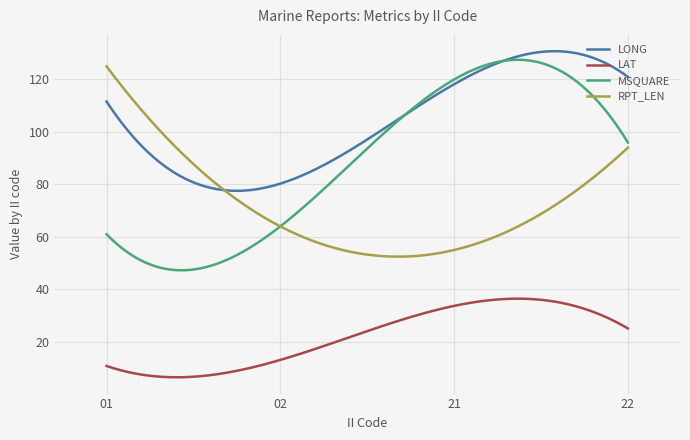

What is the lowest value of the LAT series?

6.5